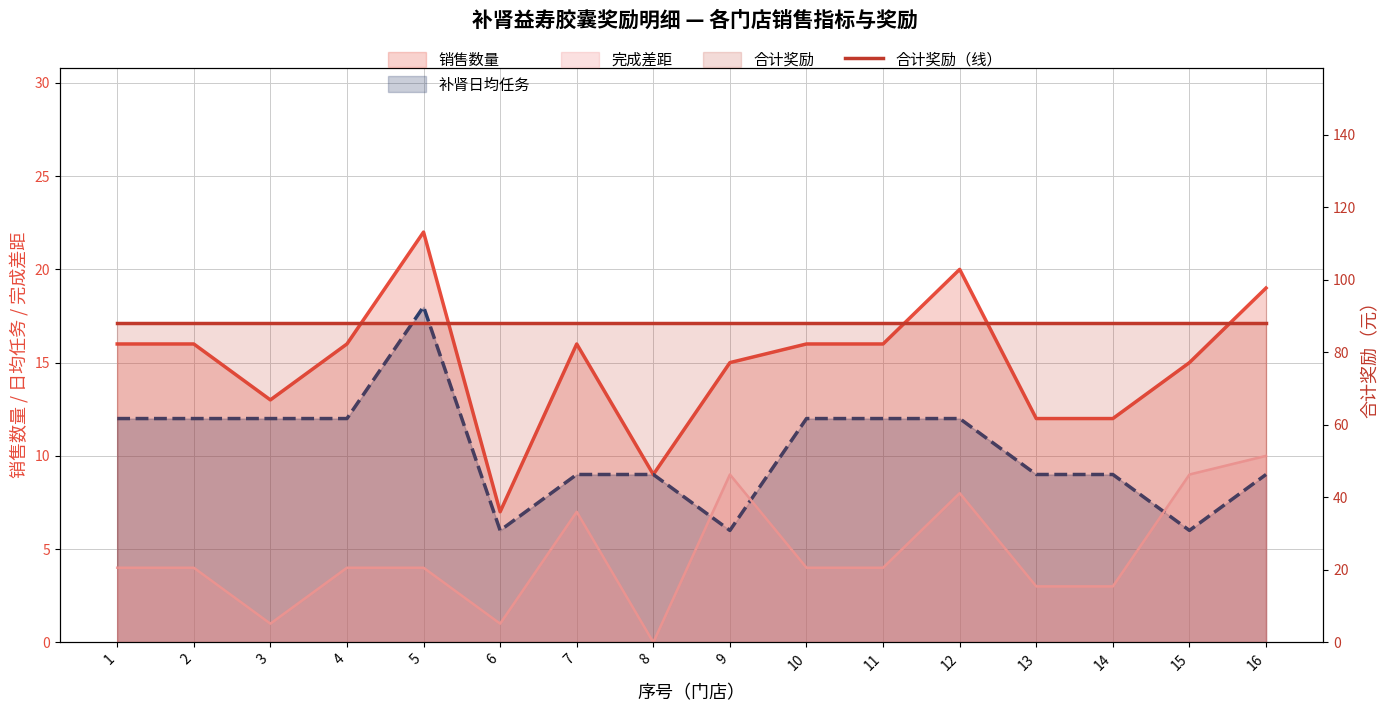

What is the difference between the maximum and minimum values in the 销售数量 series?

15